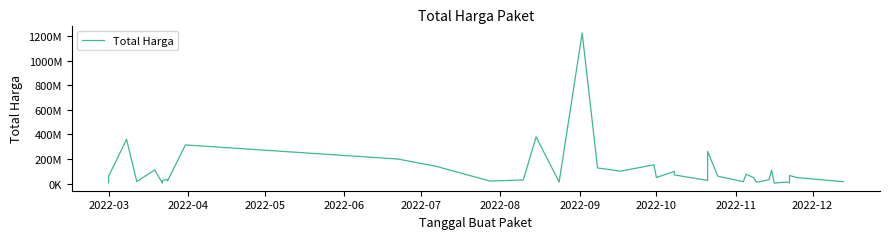

What is the minimum value shown in the chart?

2395750